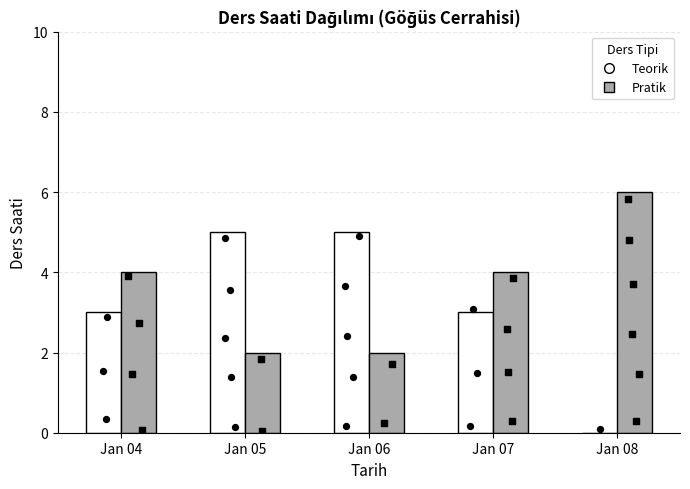

At how many categories does at least one series exceed 4?

3